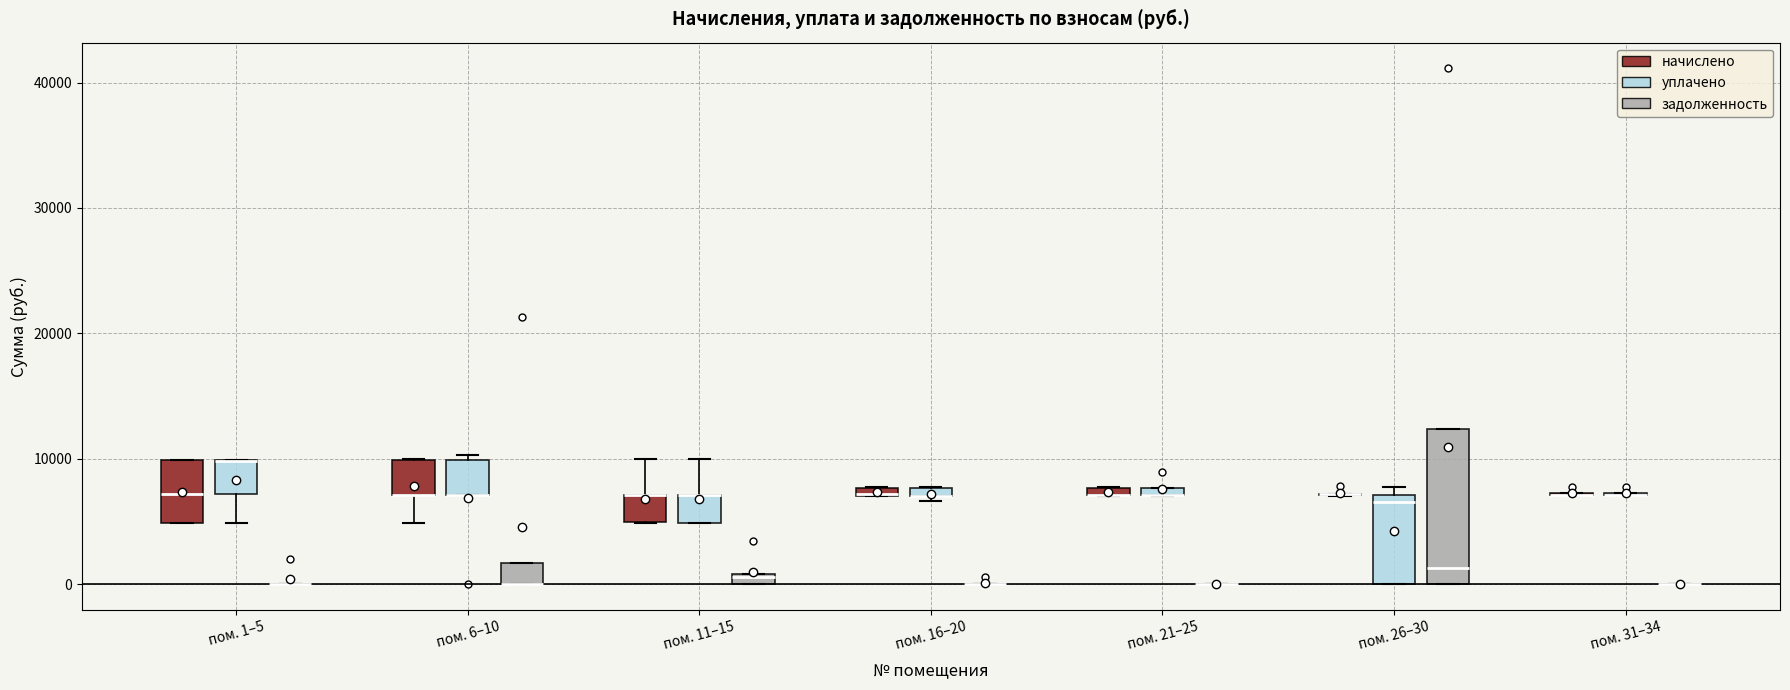

Where is the upper edge of the box for пом. 11–15 (уплачено) on the y-axis? The values are not printed on the chart, so give them approximately, as read against the axis.

7000